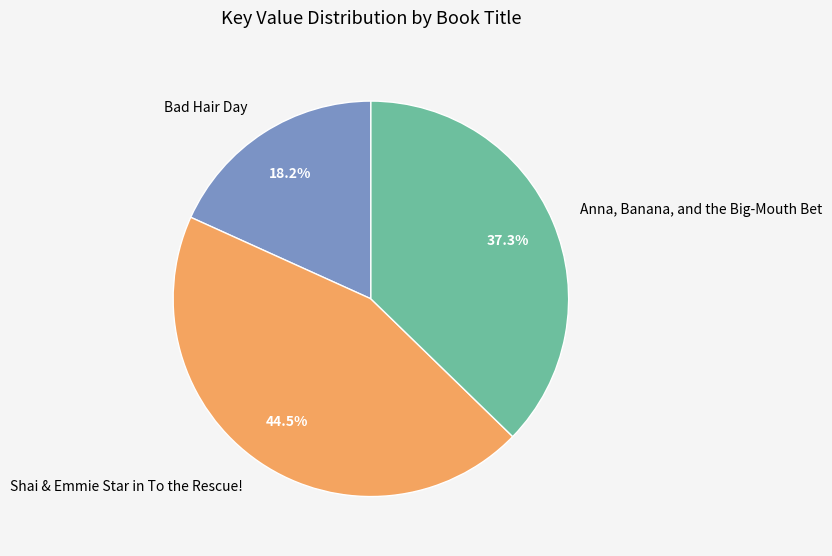

Which category has the smallest portion of the pie?

Bad Hair Day